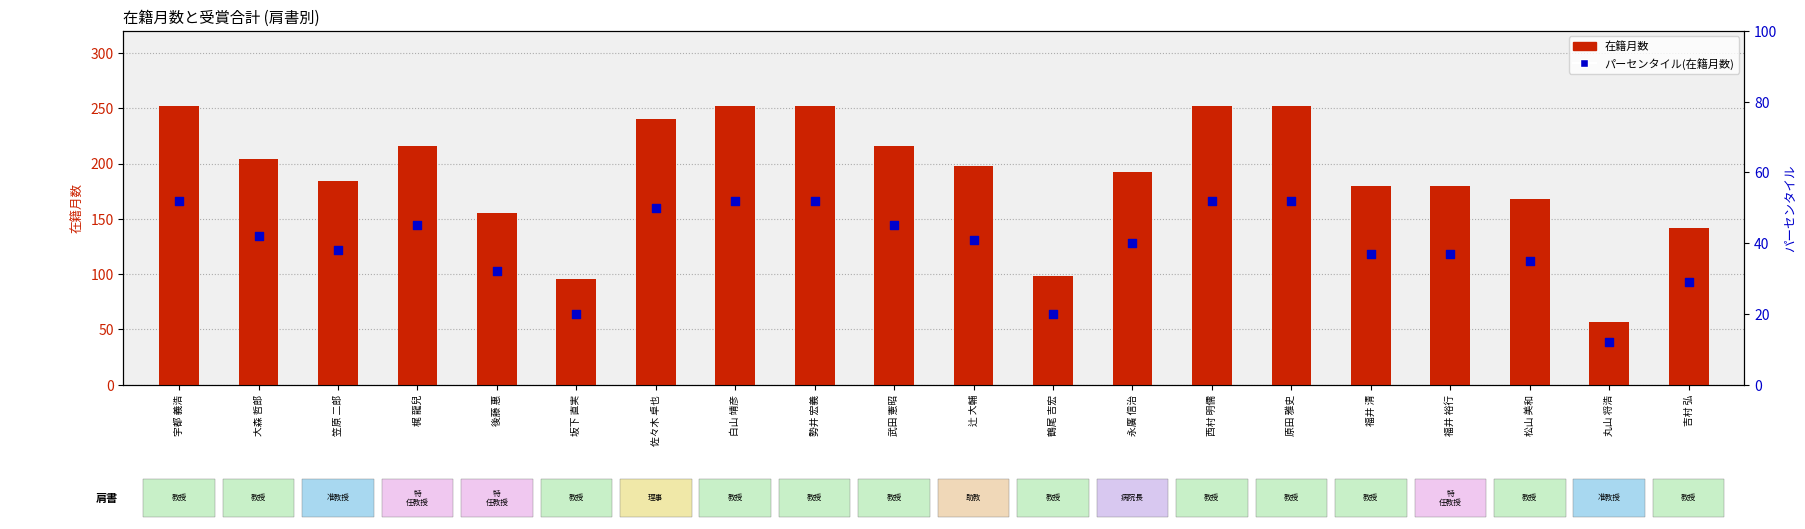

Which series has the widest spread of Y values?

在籍月数